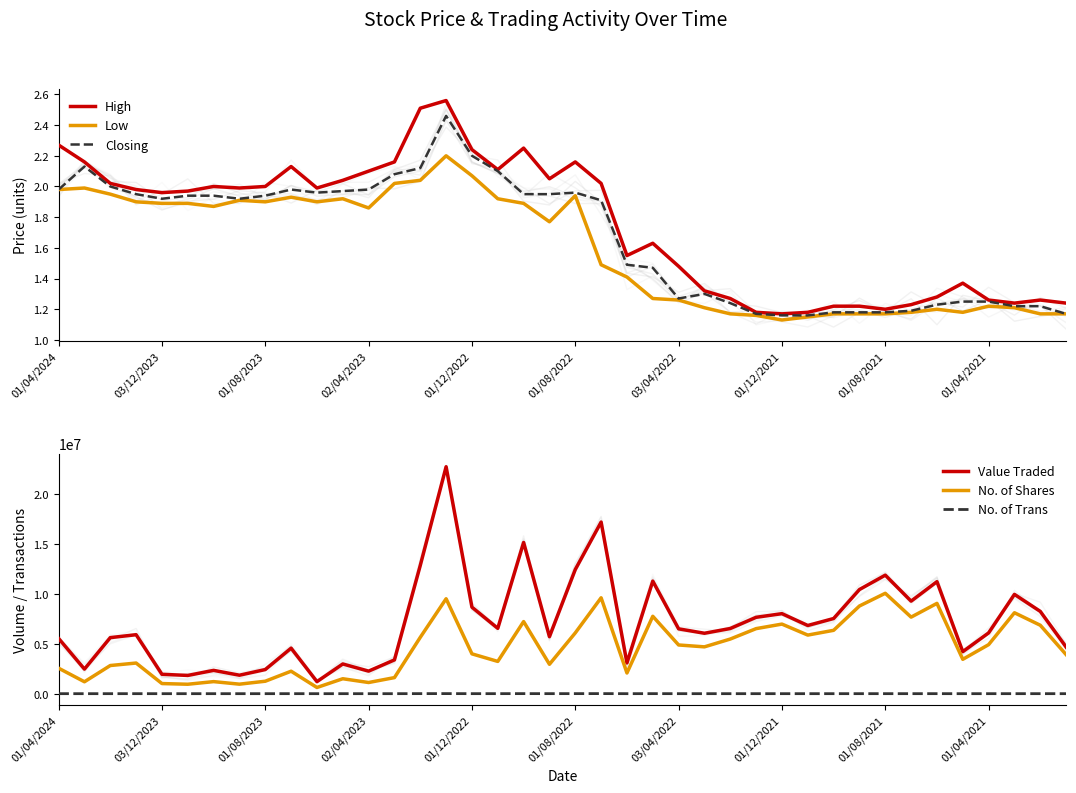

What is the average value of the No. of Trans series?

2785